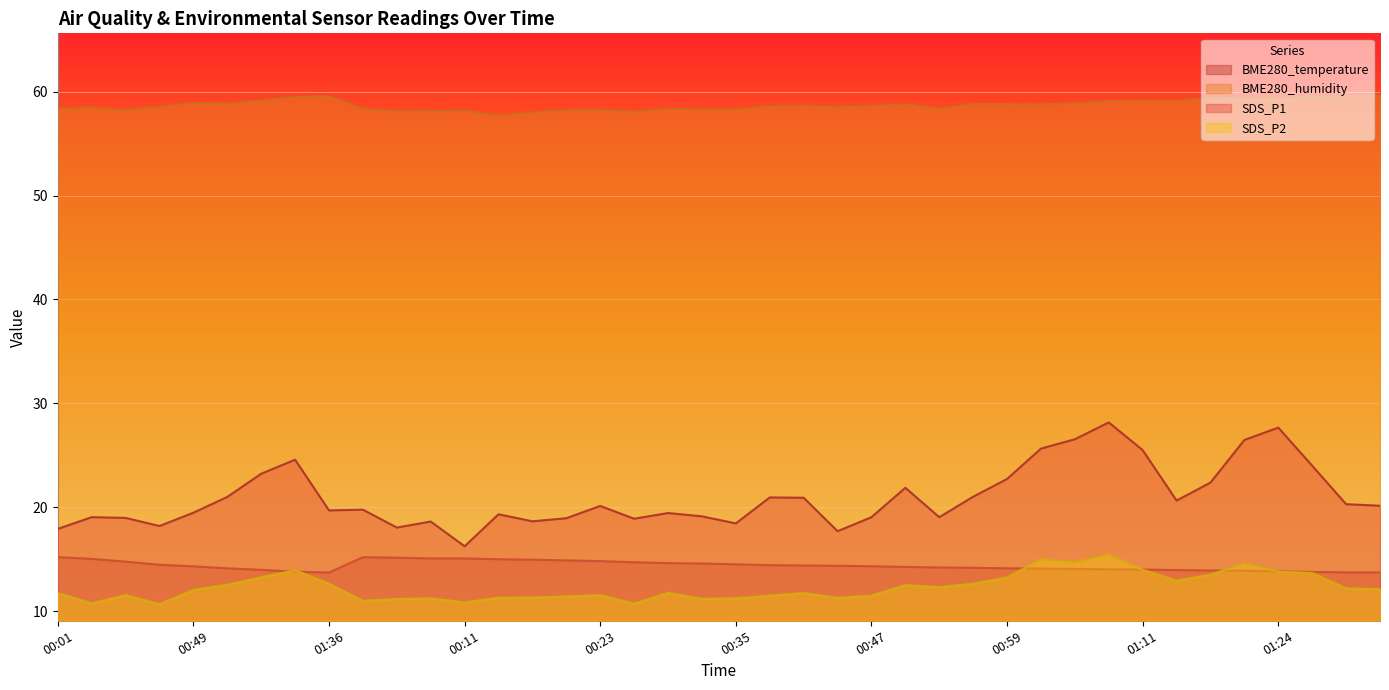

How many lines are shown in the chart?

4